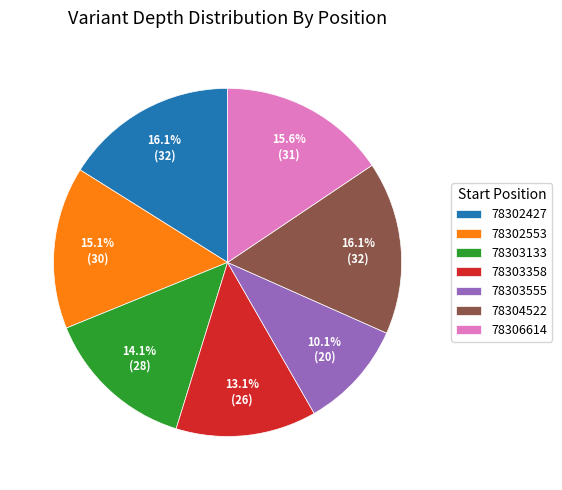

To the nearest percent, what portion does 78303133 represent?

14%